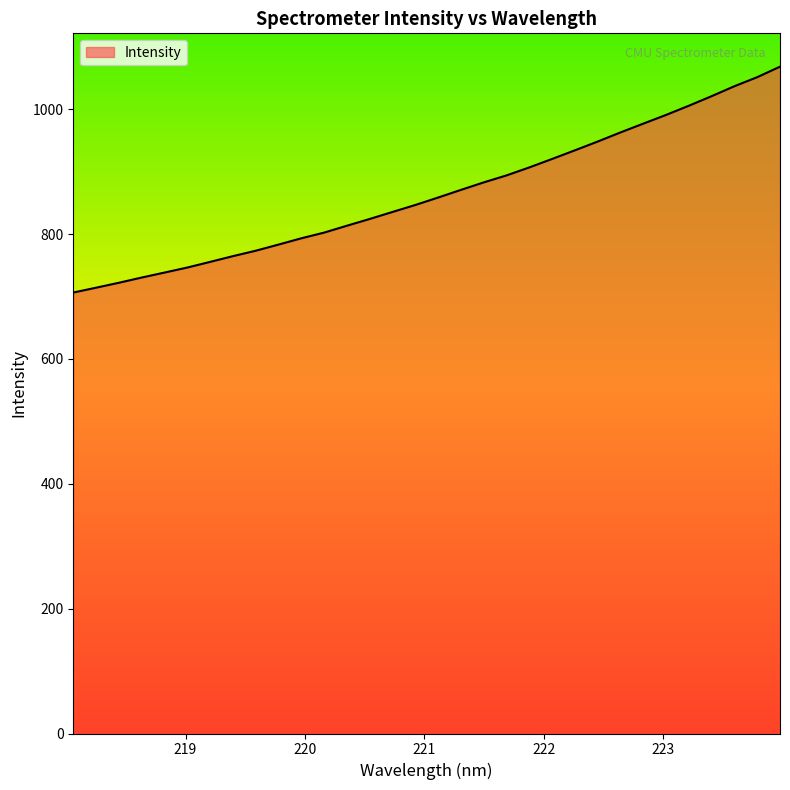

What is the difference between the maximum and minimum values?

361.8